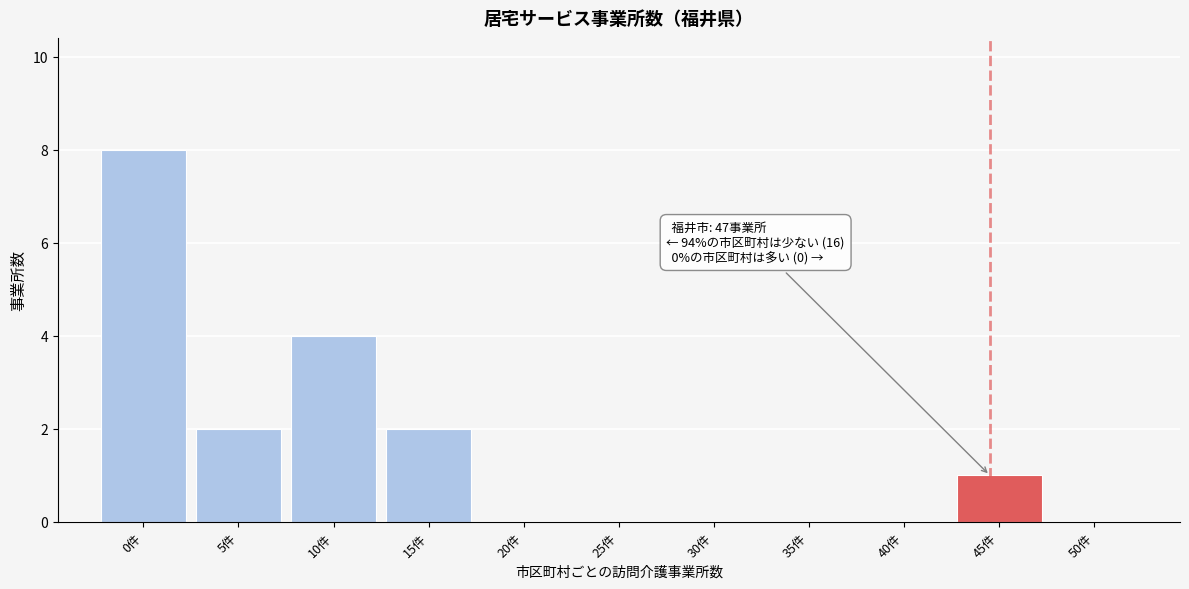

Reading right to left, what are all the values shown in this chart?

50件=0	45件=1	40件=0	35件=0	30件=0	25件=0	20件=0	15件=2	10件=4	5件=2	0件=8